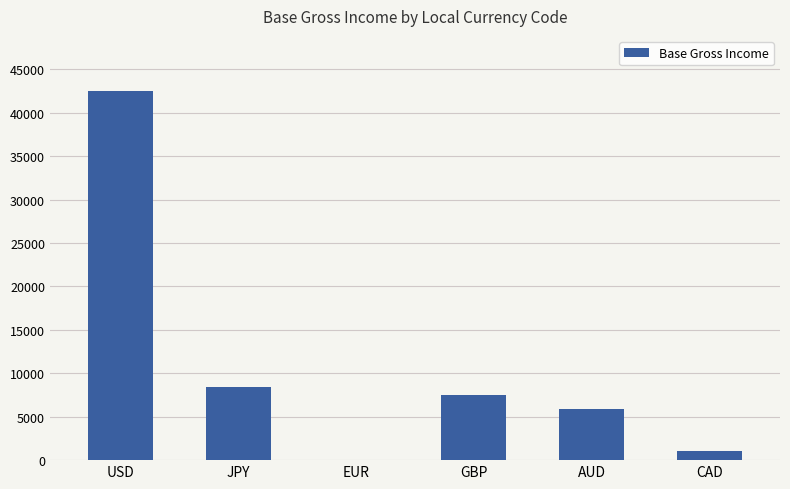

What is the average value?

10874.7